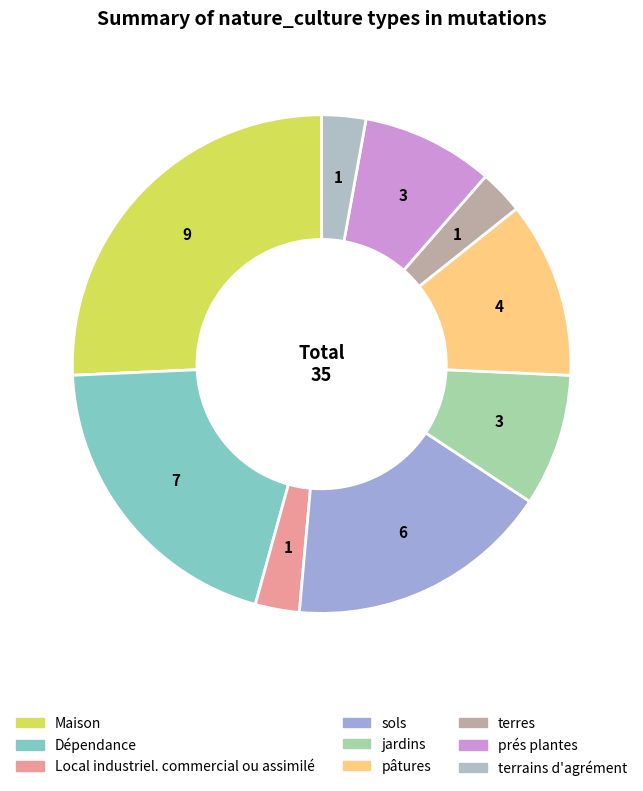

Does any single category account for the majority?

No